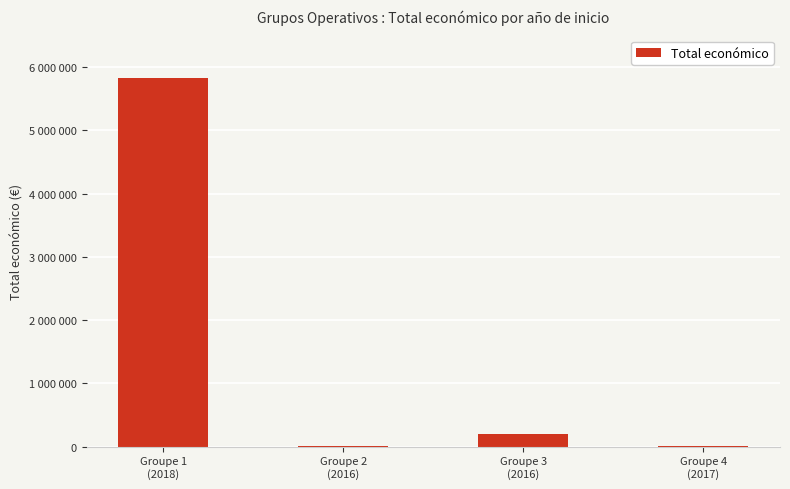

What is the value of the 2nd bar from the left?

6000